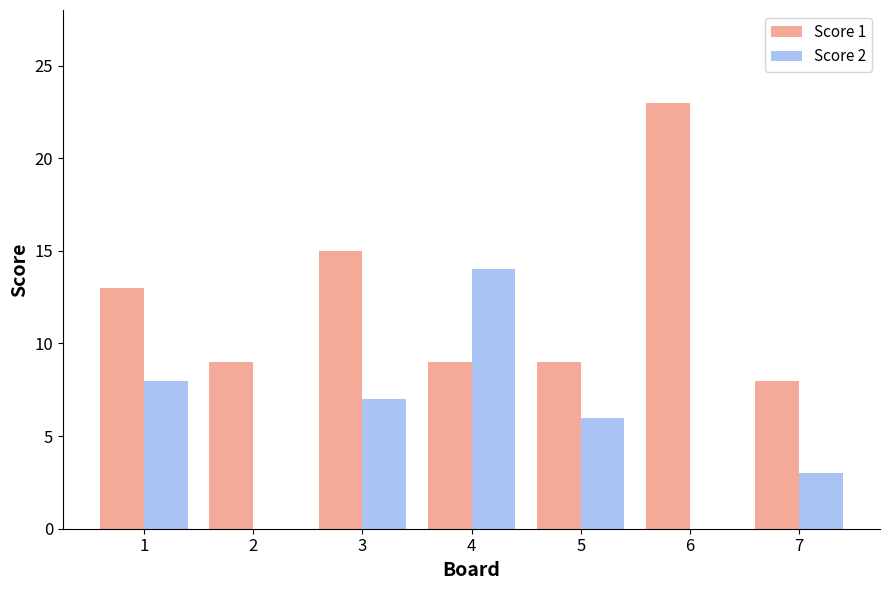

Reading left to right, what are all the values shown in this chart?

Score 1: 1=13	2=9	3=15	4=9	5=9	6=23	7=8
Score 2: 1=8	2=0	3=7	4=14	5=6	6=0	7=3